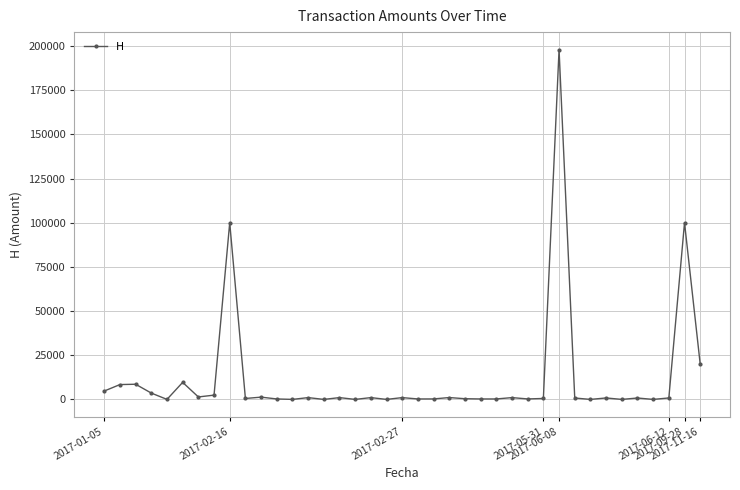

What is the maximum value shown in the chart?

198000.0